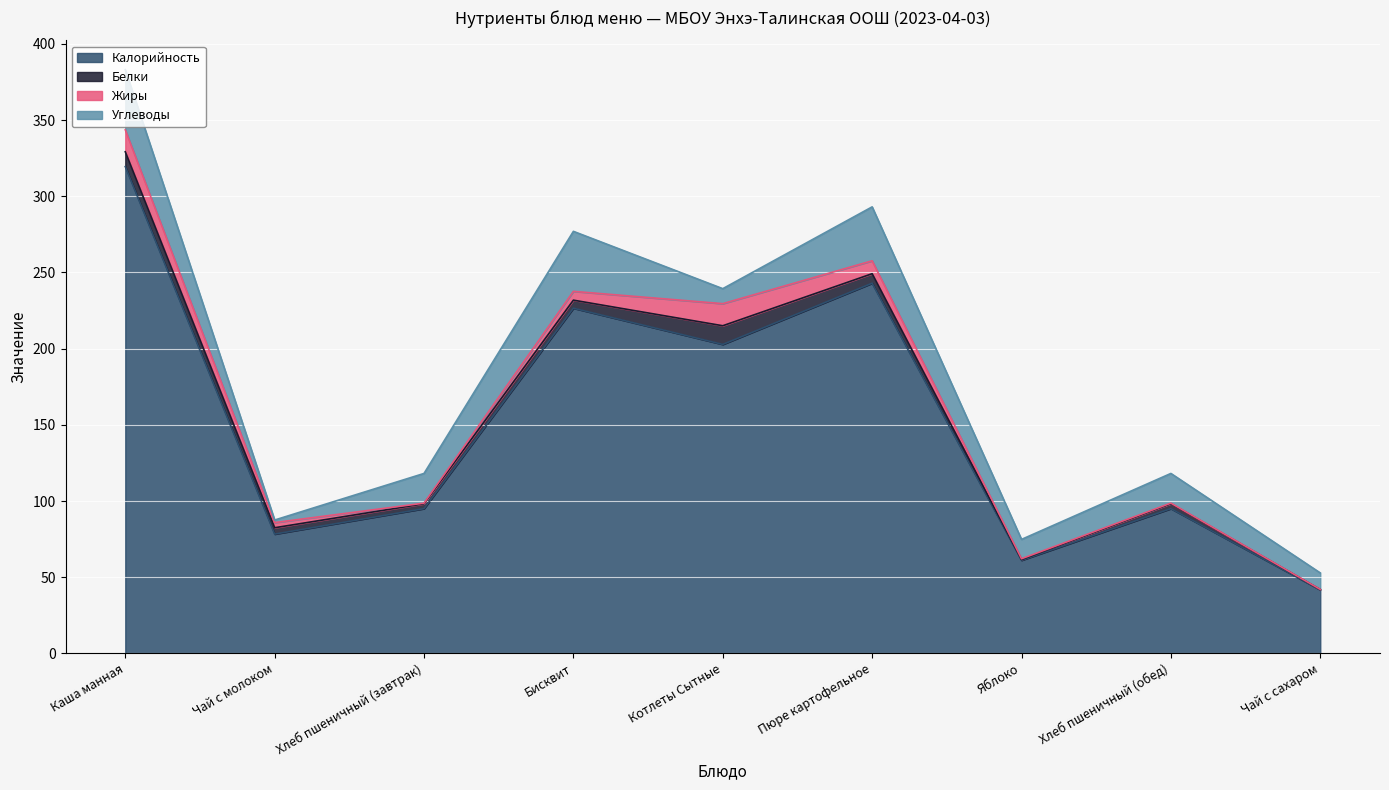

What is the difference between the maximum and second lowest values in the Белки series?

11.8